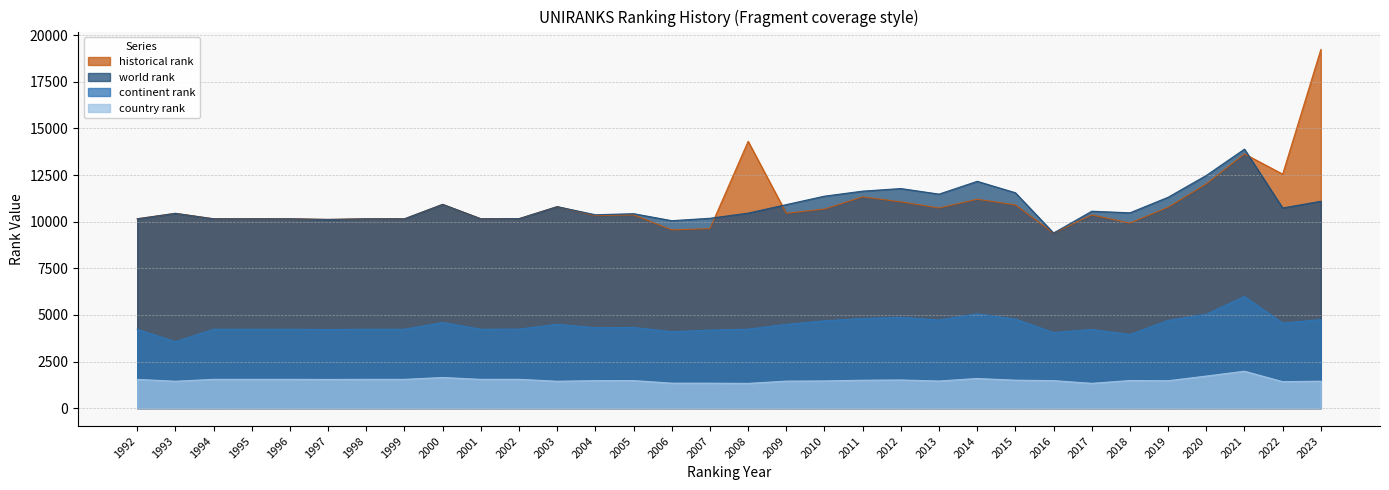

True or false: continent rank and historical rank intersect in this chart.

False